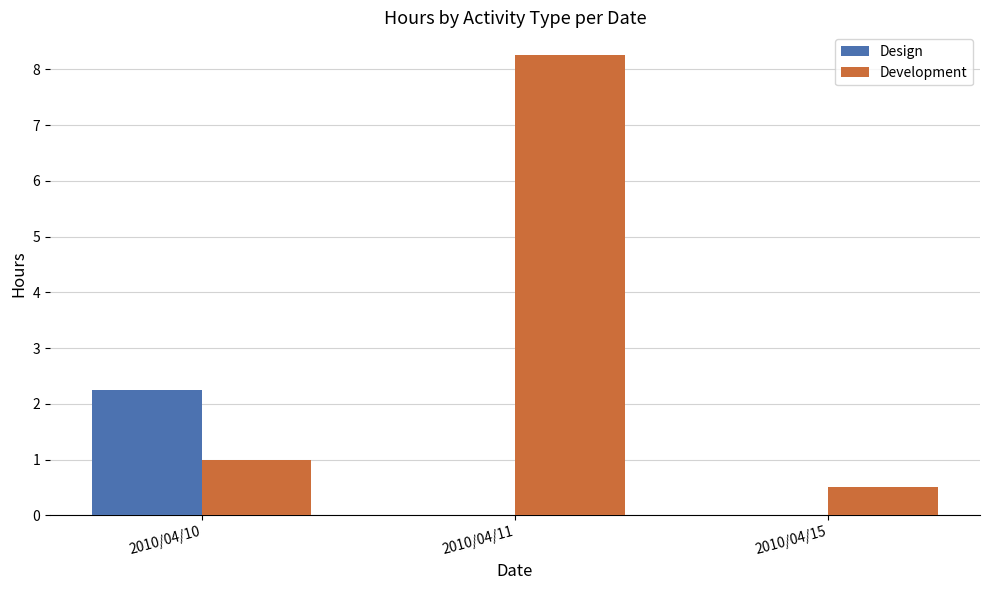

The Development series shows 8.2 at 2010/04/11. True or false?

True